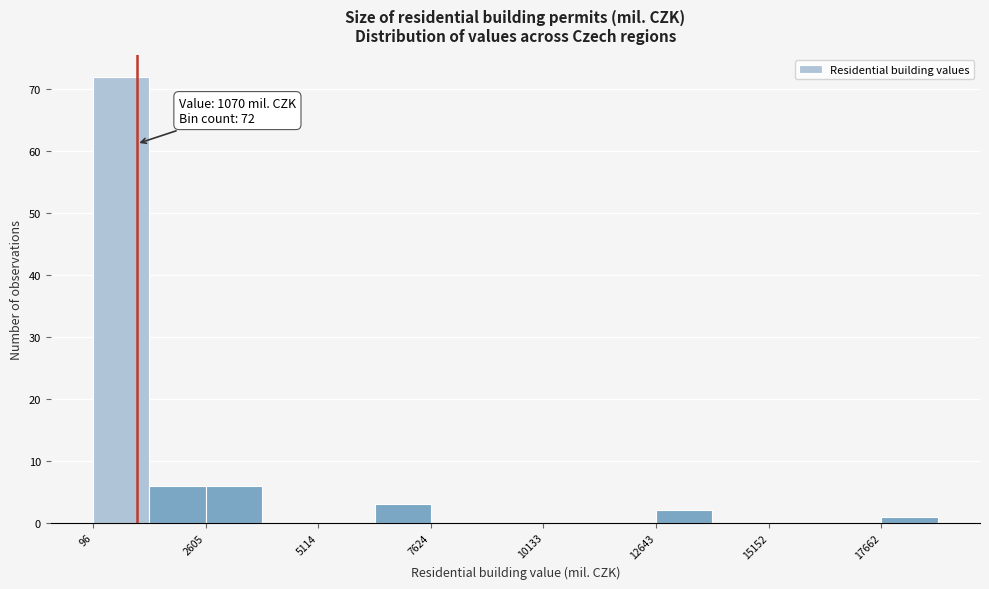

Around what value on the x-axis is the tallest bar? Give the approximate position of its centre, as read against the axis.

500